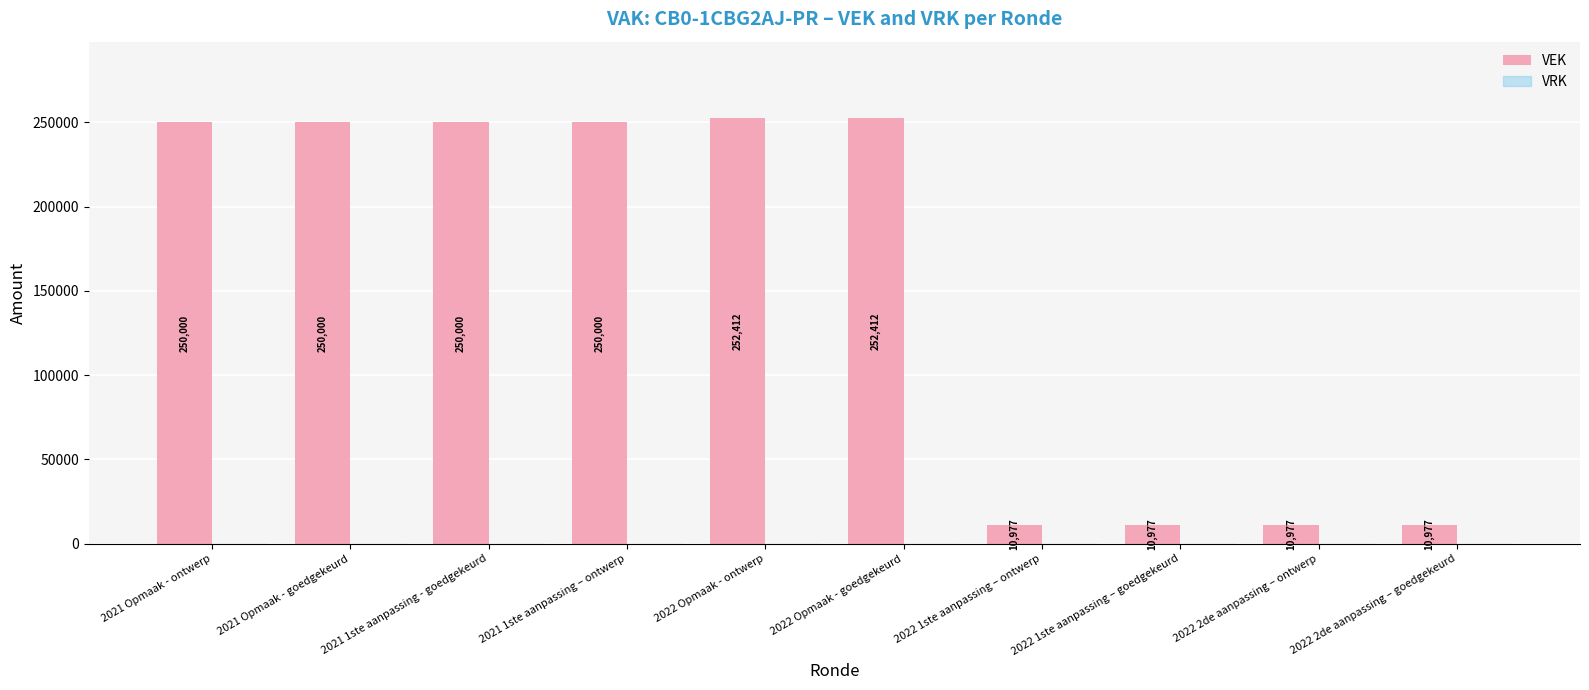

The chart shows a value of 10977 at 2022 1ste aanpassing – goedgekeurd. True or false?

True